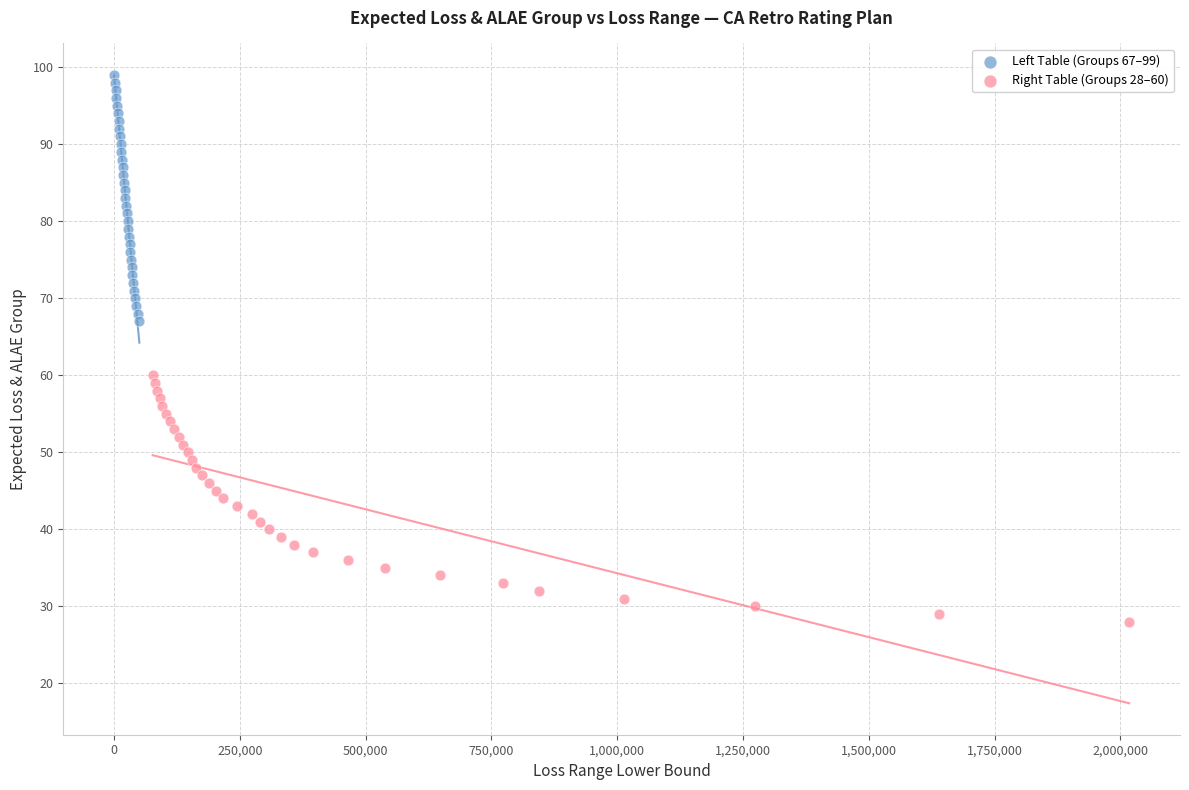

Which series reaches the minimum Y coordinate?

Right Table (Groups 28–60)